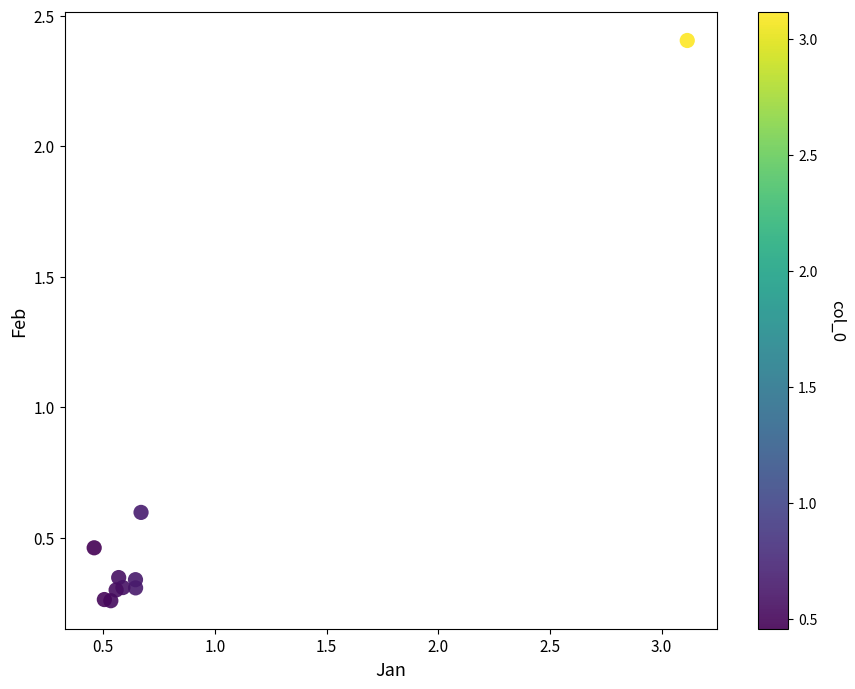

What Y value in the scatter plot is closest to 1?

0.6